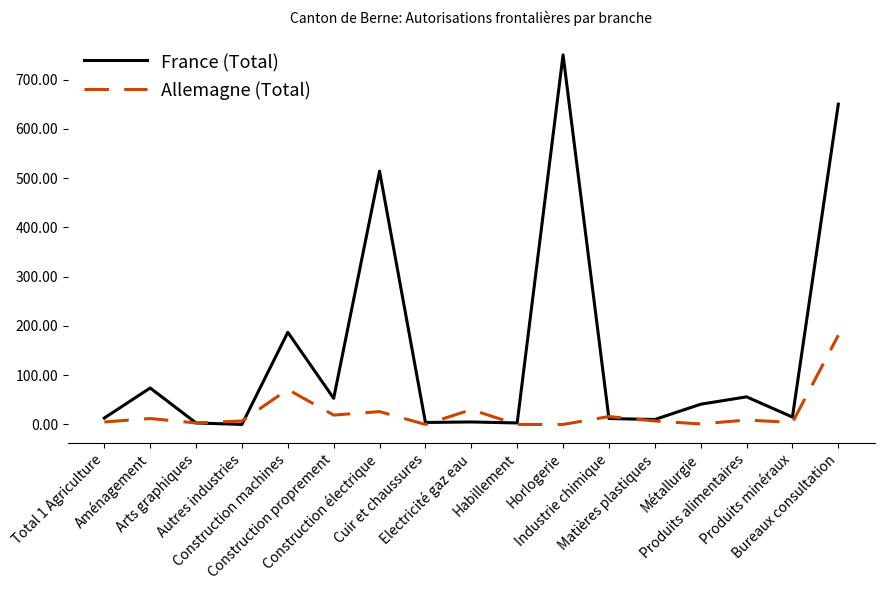

What is the difference between the maximum and second lowest values in the France (Total) series?

747